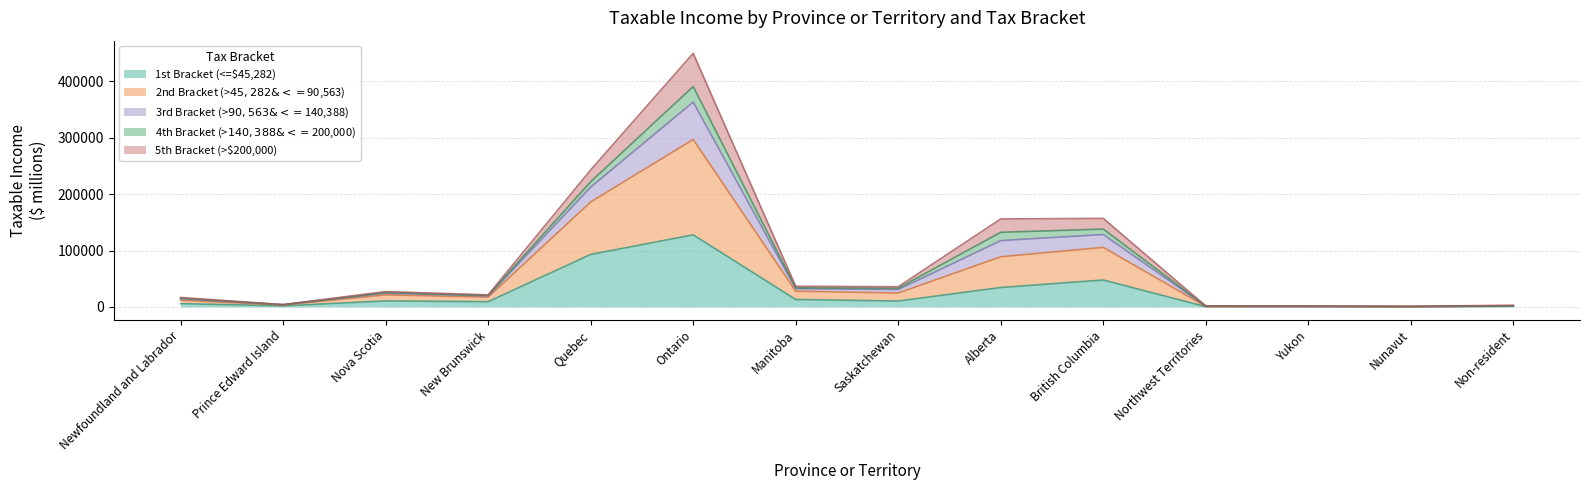

How many lines are shown in the chart?

5